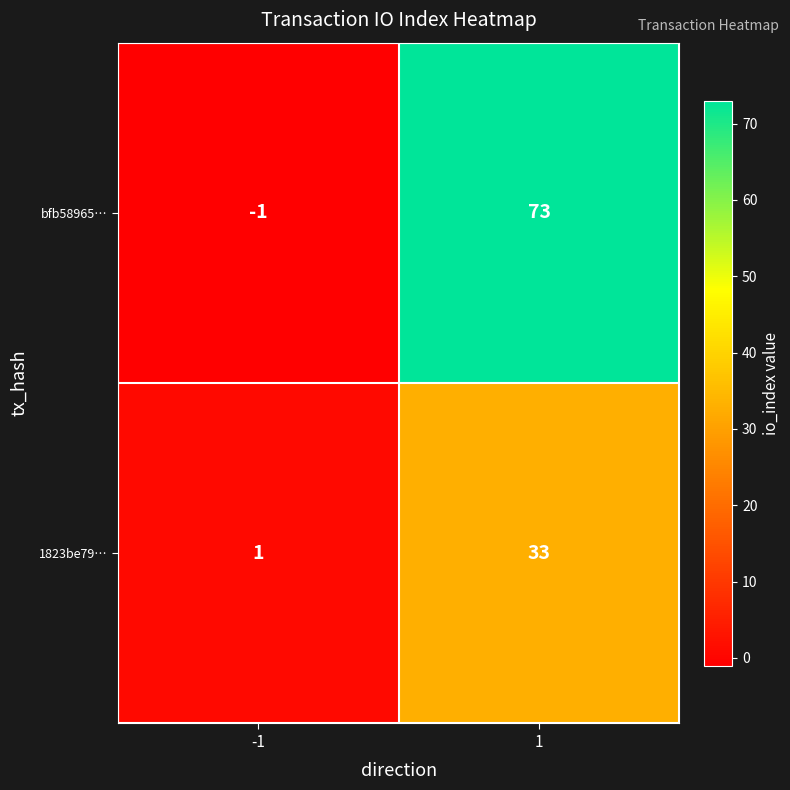

What is the average value of the 1823be79… series?

17